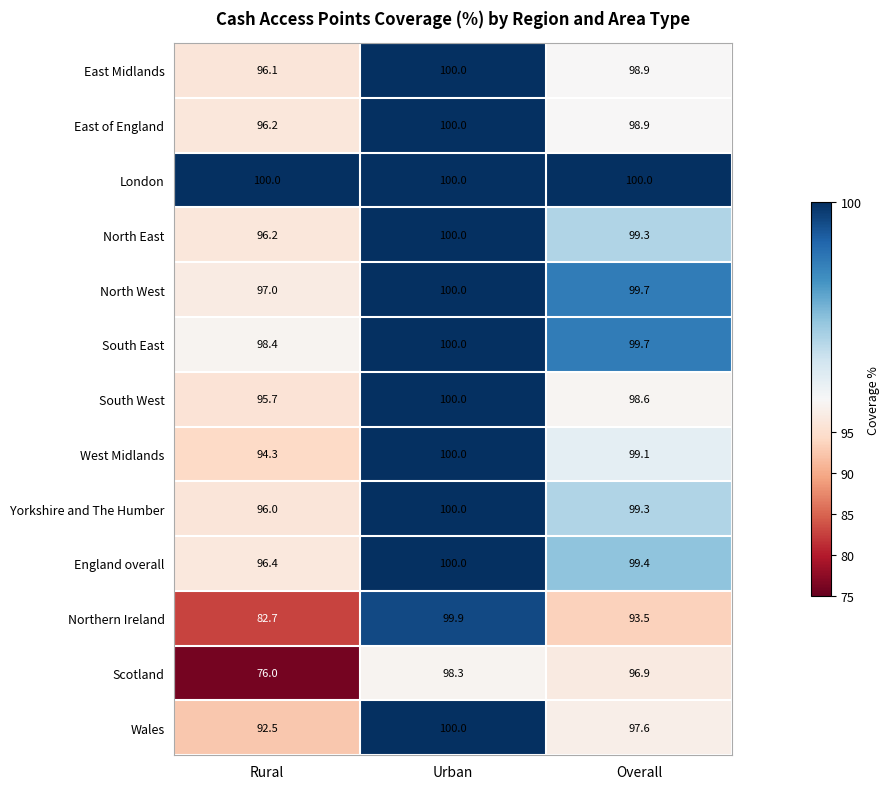

Is it true that Northern Ireland equals 32.1 at Urban?

False